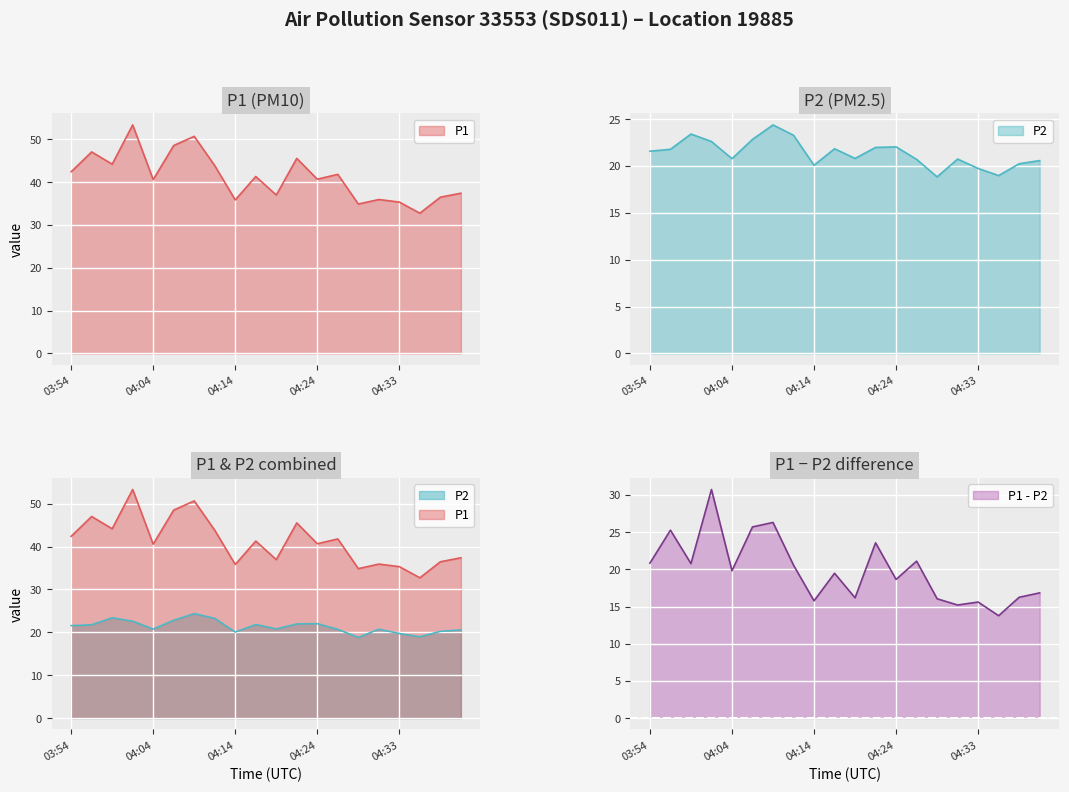

What is the difference between the maximum and second lowest values in the P1 series?

18.5